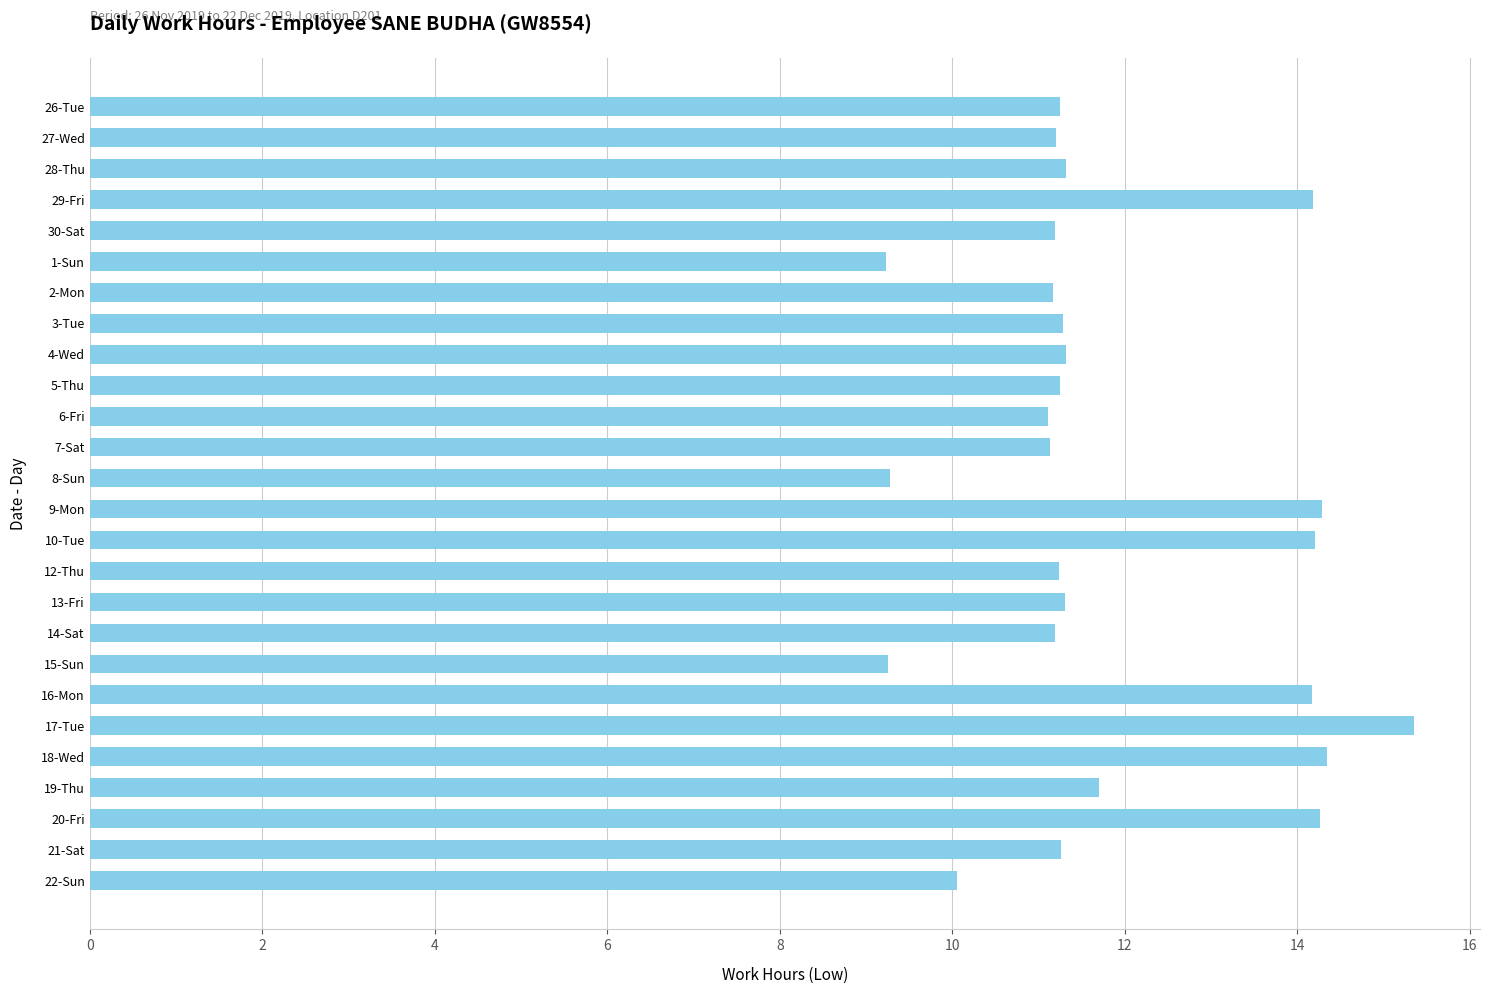

What is the approximate value at 19-Thu?

11.7